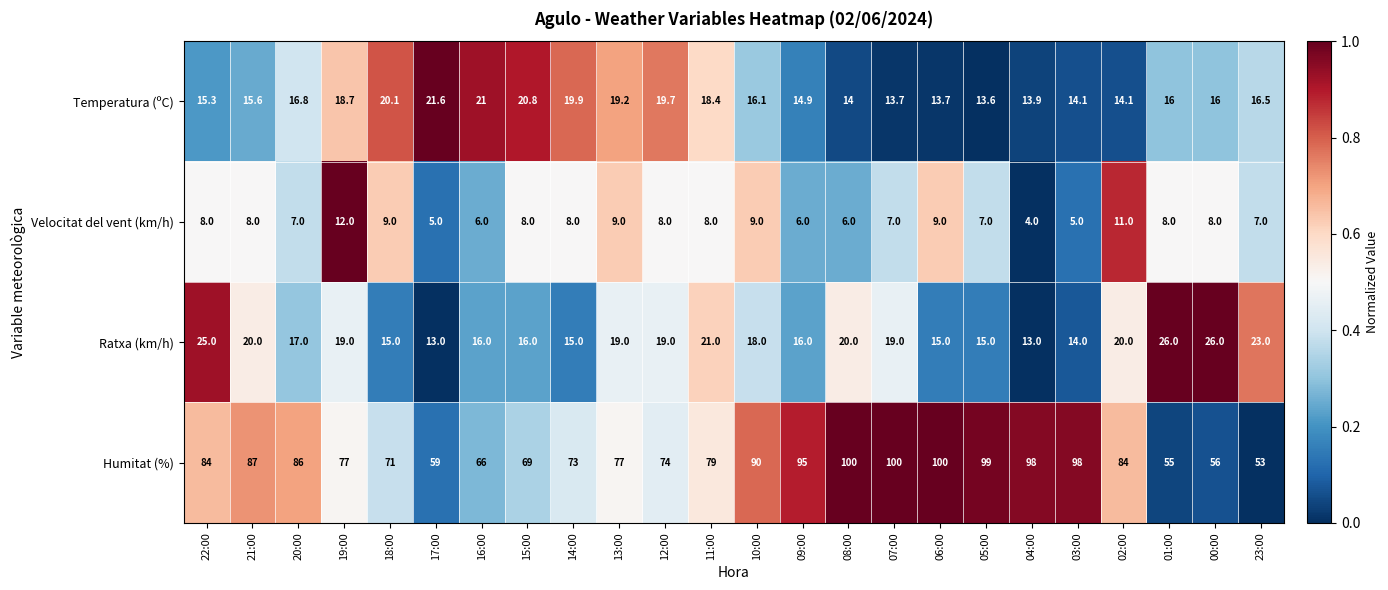

At which category is the sum across all series the highest?

08:00